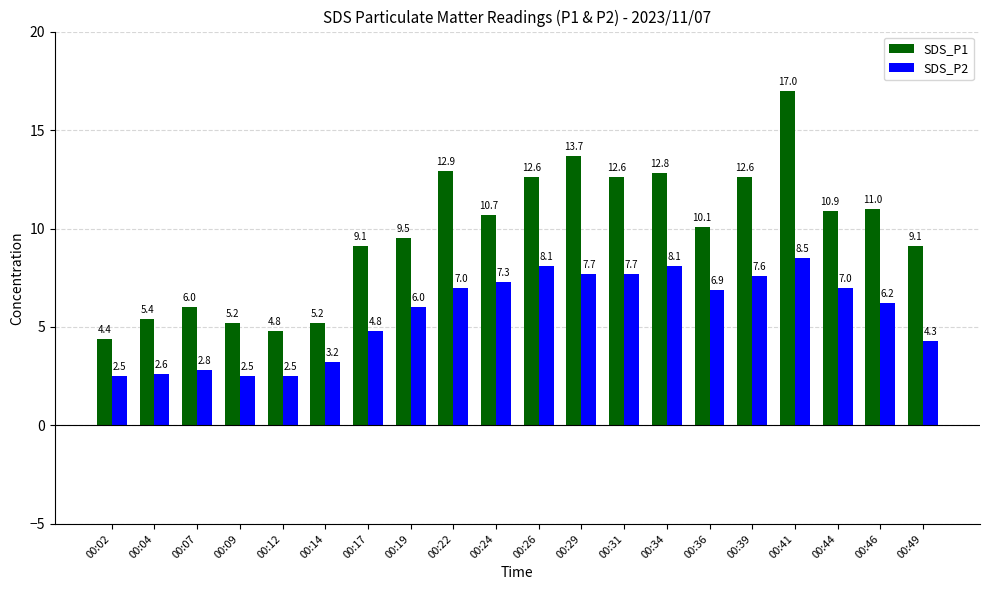

How many data points does each series have?

20